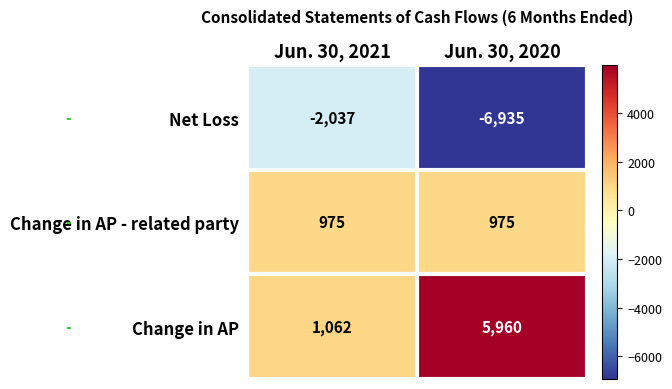

List the series in order of their overall mean, lowest first.

Net Loss, Change in AP - related party, Change in AP